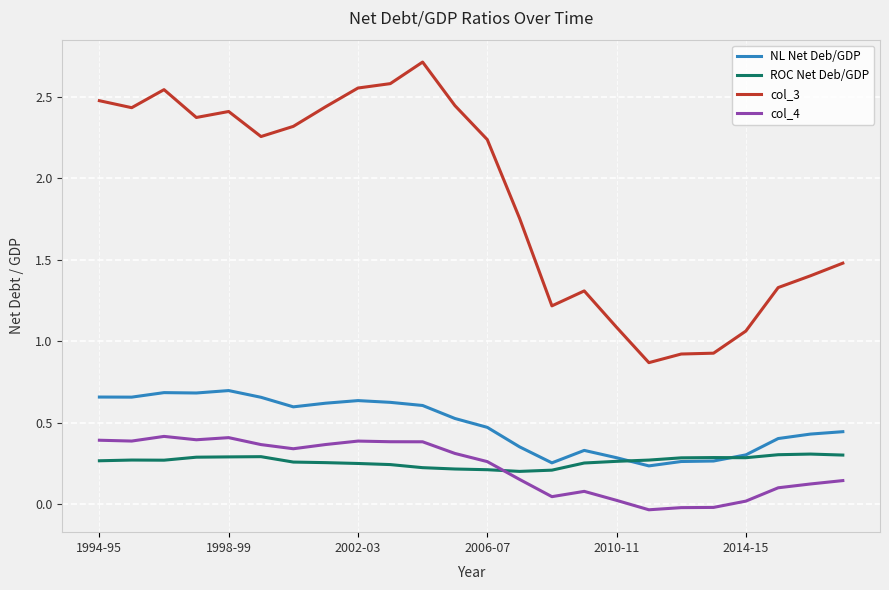

Which series has the largest total across all categories?

col_3